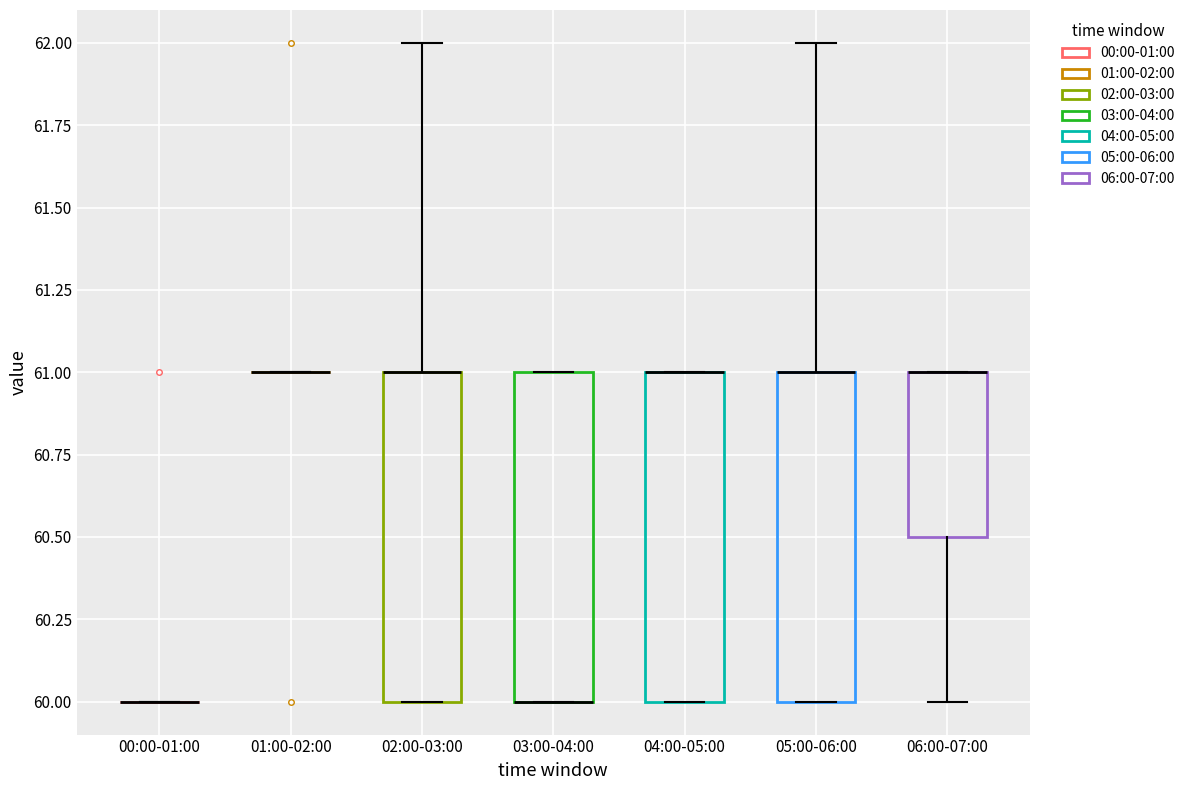

Reading left to right, read every box against the y-axis: the position of its median line, the range the box covers, and the ends of its whiskers. The values are not printed on the chart, so give them approximately, as read against the axis.

00:00-01:00: box collapsed to a line at 60.0, whiskers 60.0 to 60.0
01:00-02:00: box collapsed to a line at 61.0, whiskers 61.0 to 61.0
02:00-03:00: median 61.0 (drawn on the box's upper edge), box 60.0 to 61.0, whiskers 60.0 to 62.0
03:00-04:00: median 60.0 (drawn on the box's lower edge), box 60.0 to 61.0, whiskers 60.0 to 61.0
04:00-05:00: median 61.0 (drawn on the box's upper edge), box 60.0 to 61.0, whiskers 60.0 to 61.0
05:00-06:00: median 61.0 (drawn on the box's upper edge), box 60.0 to 61.0, whiskers 60.0 to 62.0
06:00-07:00: median 61.0 (drawn on the box's upper edge), box 60.5 to 61.0, whiskers 60.0 to 61.0